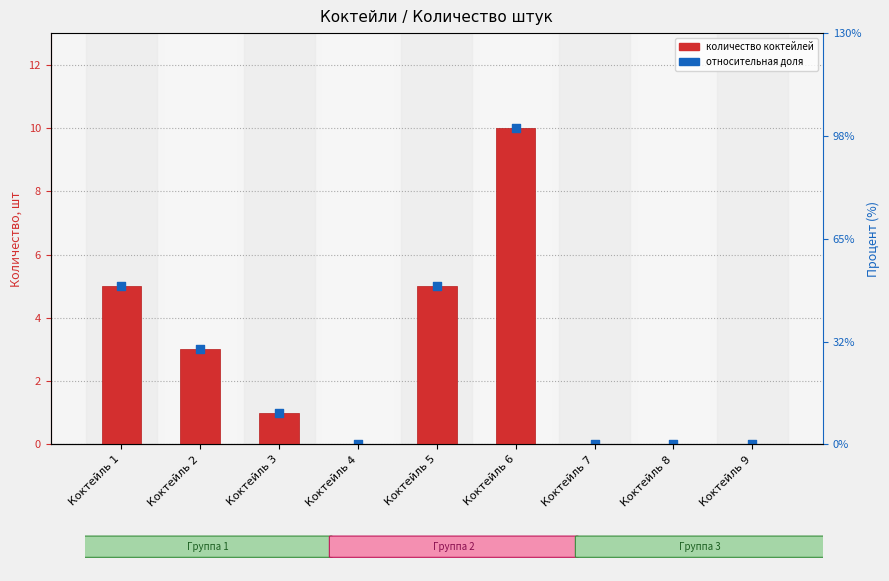

At which category is the sum across all series the highest?

Коктейль 6